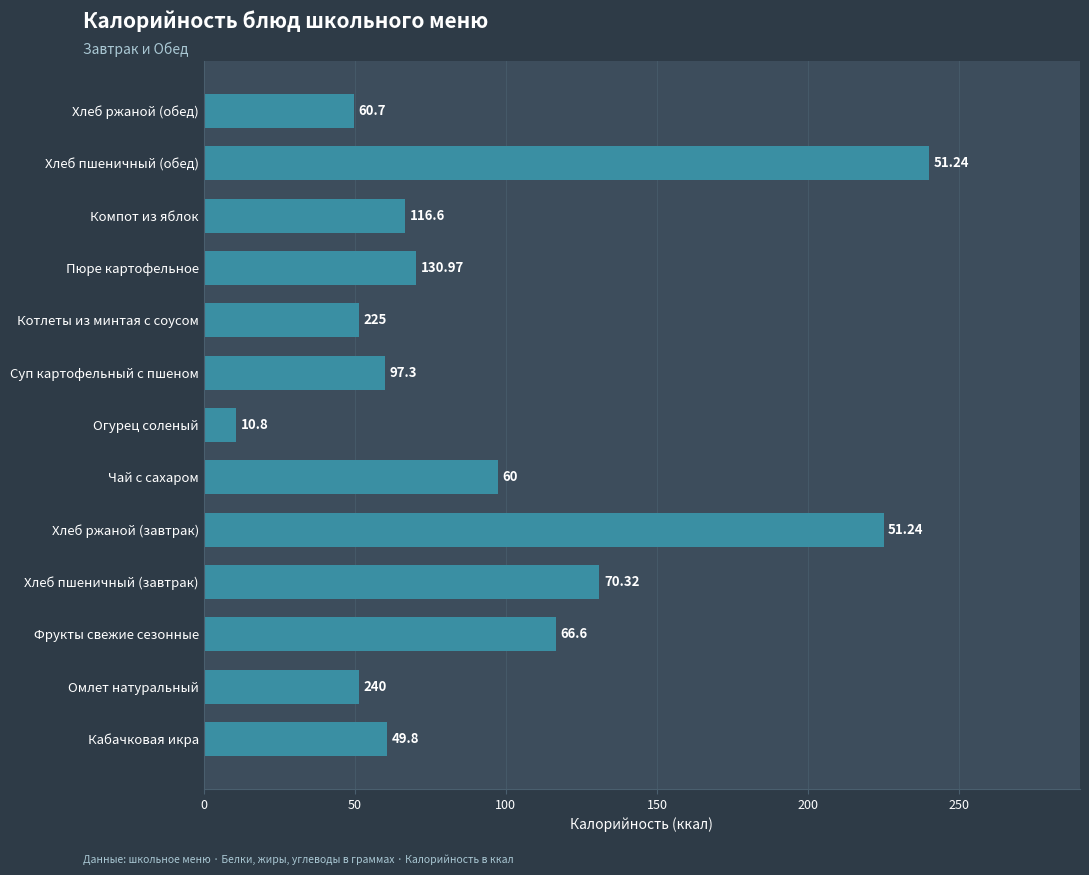

Which label corresponds to the largest value in the chart?

Хлеб пшеничный (обед)